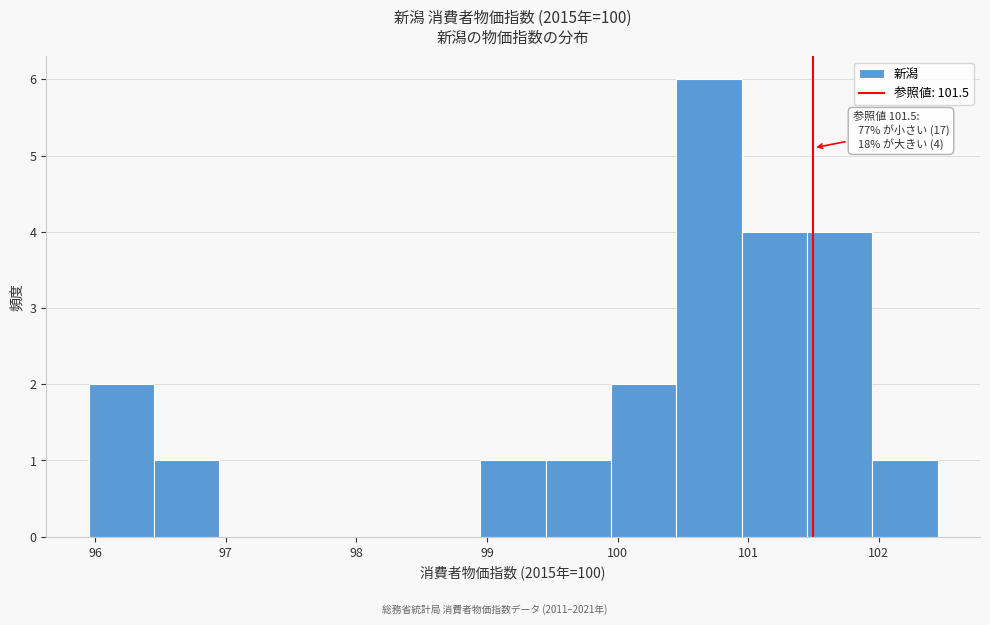

Which range on the x-axis has the tallest bar?

100.45 to 100.95